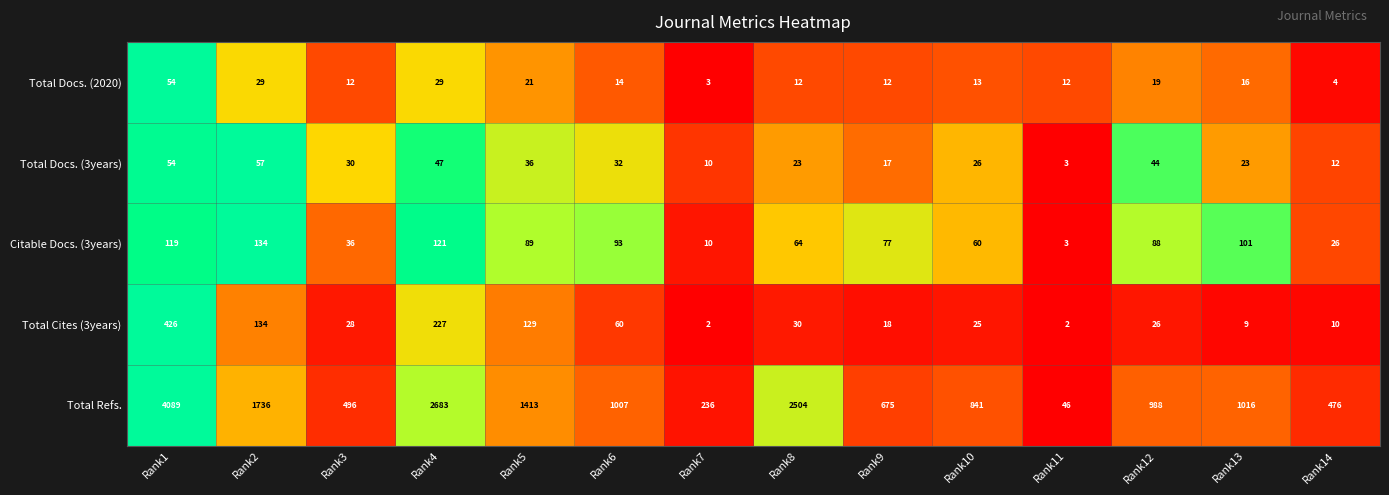

What is the sum of all Total Docs. (3years) values?

414